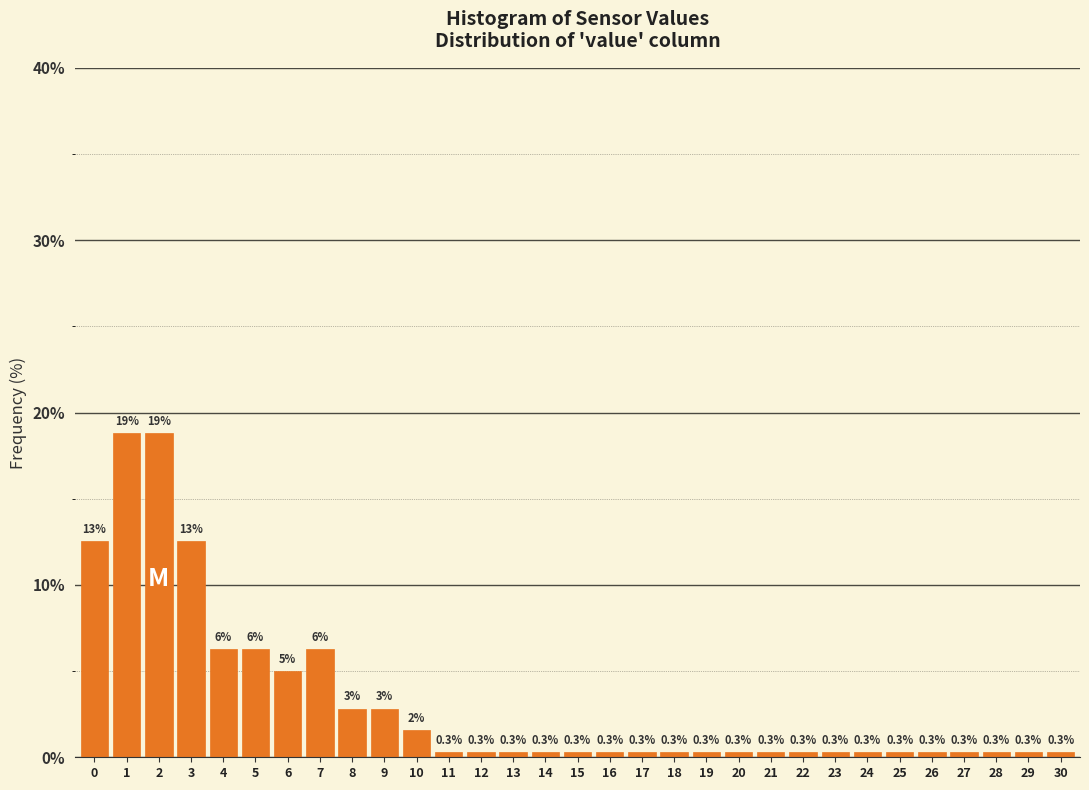

Is it true that the value at 1 is 33.5?

False